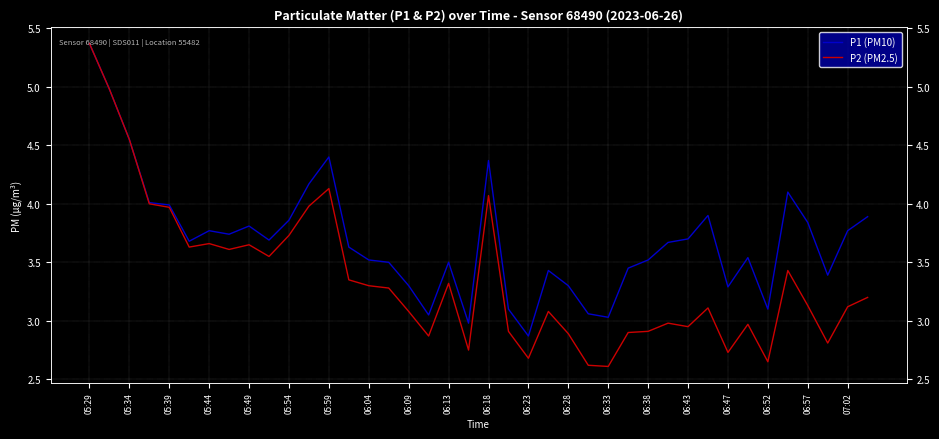

What are all the series names shown in the legend?

P1 (PM10), P2 (PM2.5)